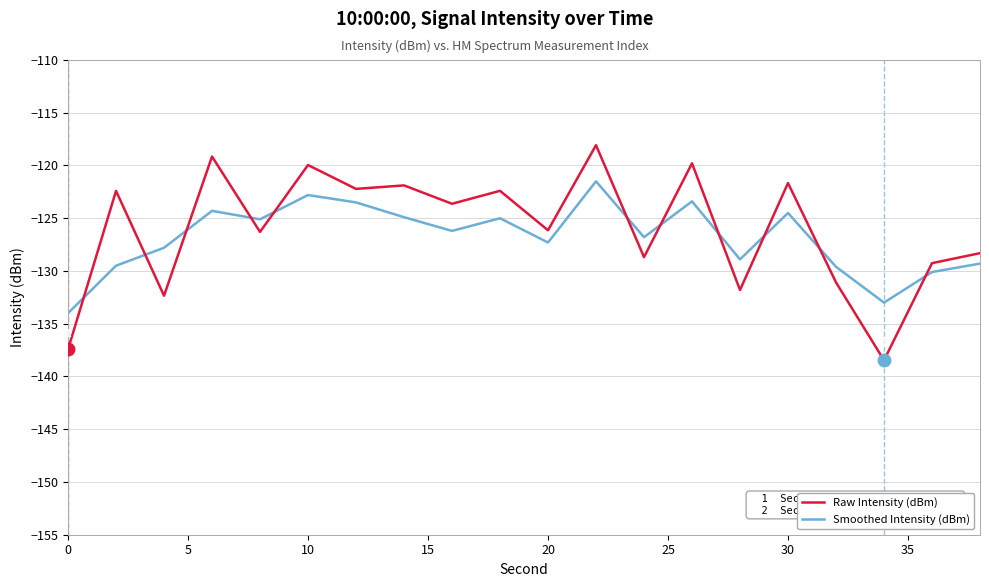

List the series in order of their peak value, highest first.

Raw Intensity (dBm), Smoothed Intensity (dBm)